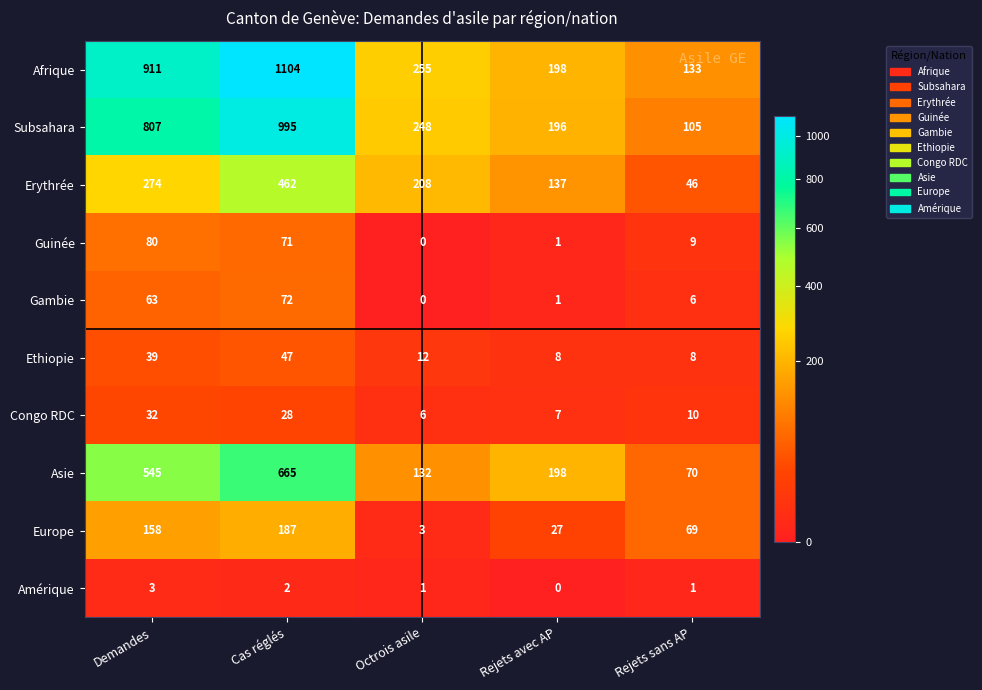

The value of Guinée at Rejets avec AP is 1. True or false?

True